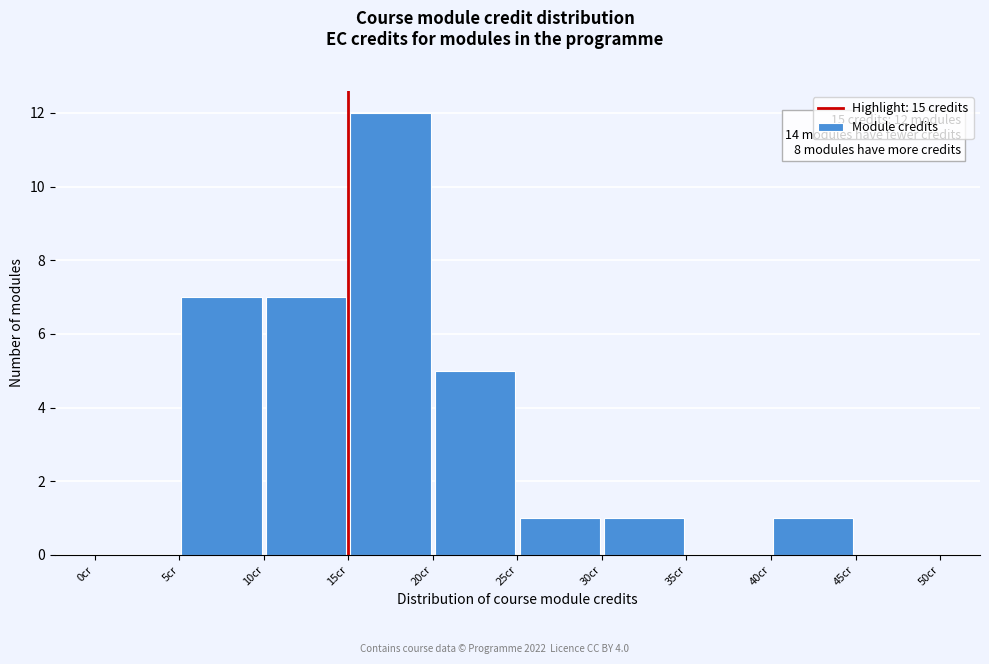

Over which range of the x-axis is the bar tallest?

15 to 20